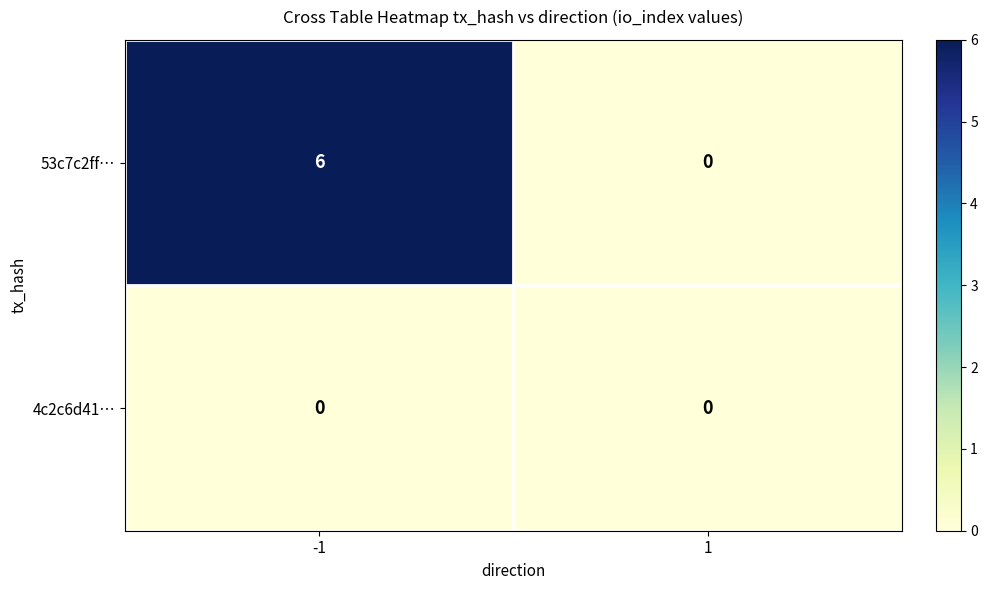

Which series has the widest spread of values?

53c7c2ff…